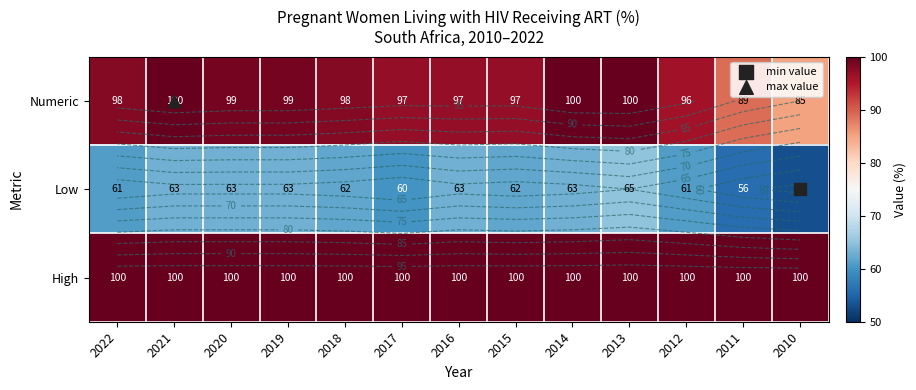

What is the lowest value of the Numeric series?

85